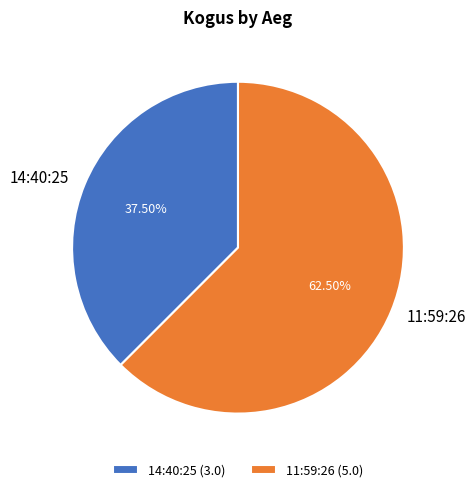

Combined, what portion of the pie is 11:59:26 and 14:40:25?

100.0%